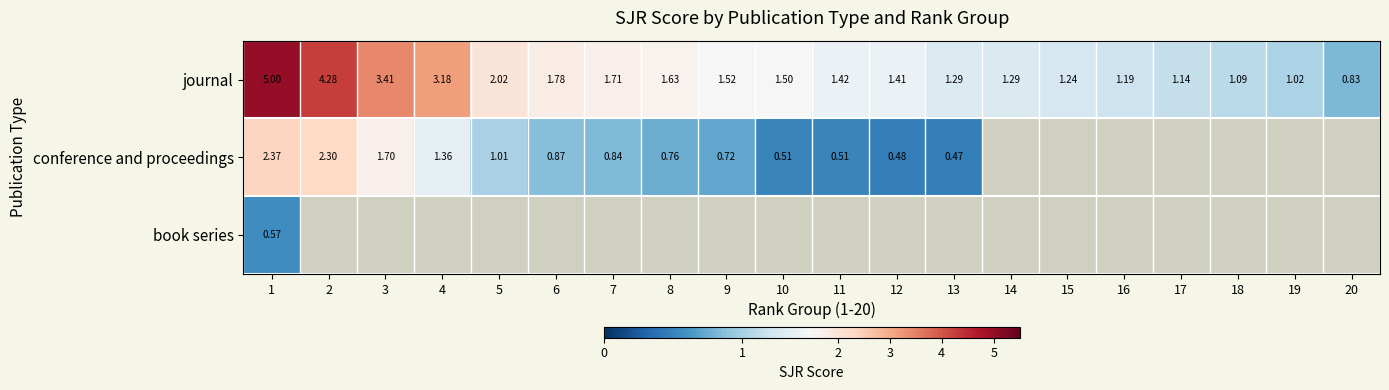

What is the highest value of the journal series?

5.0